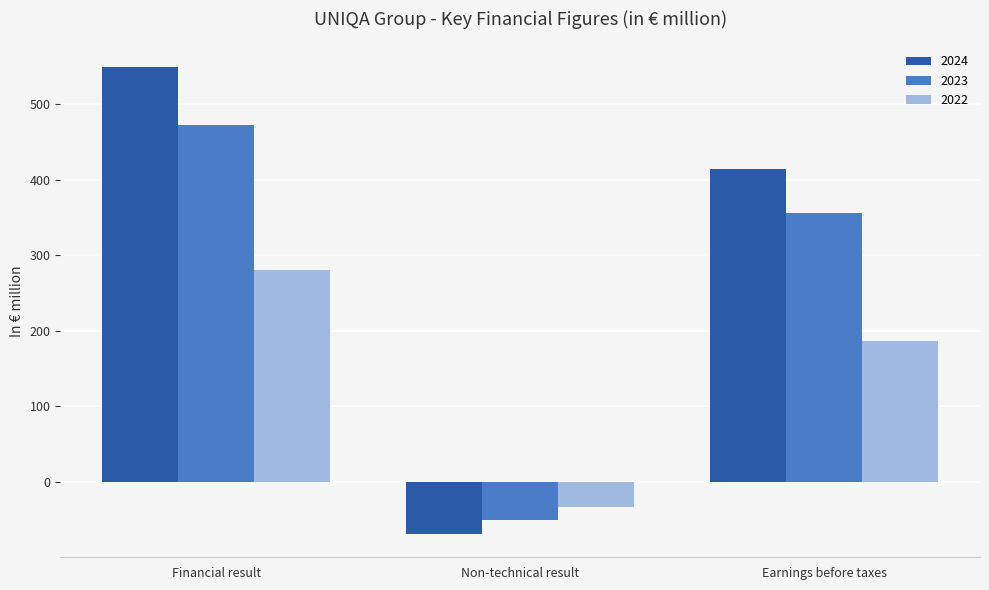

Reading left to right, transcribe all the data shown in this chart.

2024: Financial result=548.6	Non-technical result=-68.8	Earnings before taxes=414.8
2023: Financial result=472.6	Non-technical result=-50.8	Earnings before taxes=356.4
2022: Financial result=280.4	Non-technical result=-32.7	Earnings before taxes=186.8